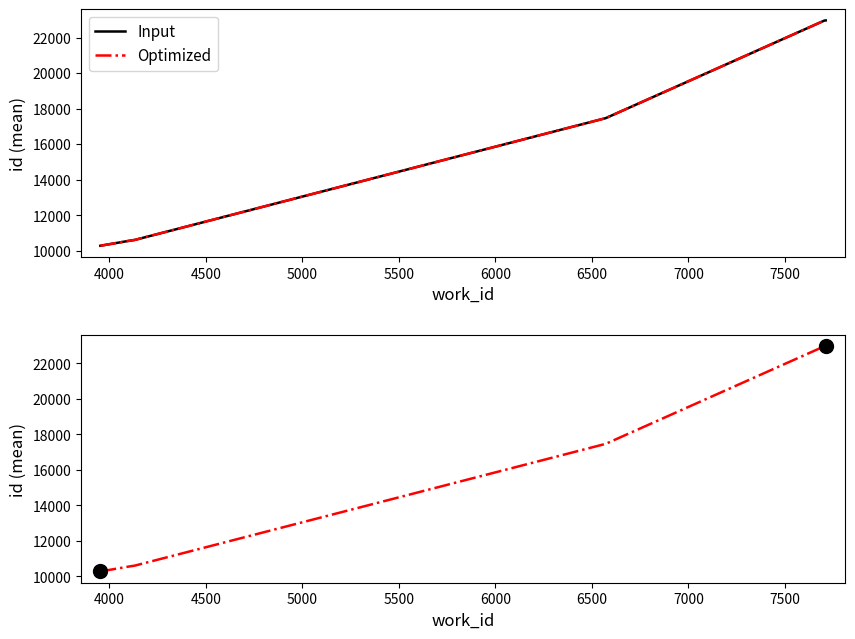

What is the smallest value displayed?

10279.5